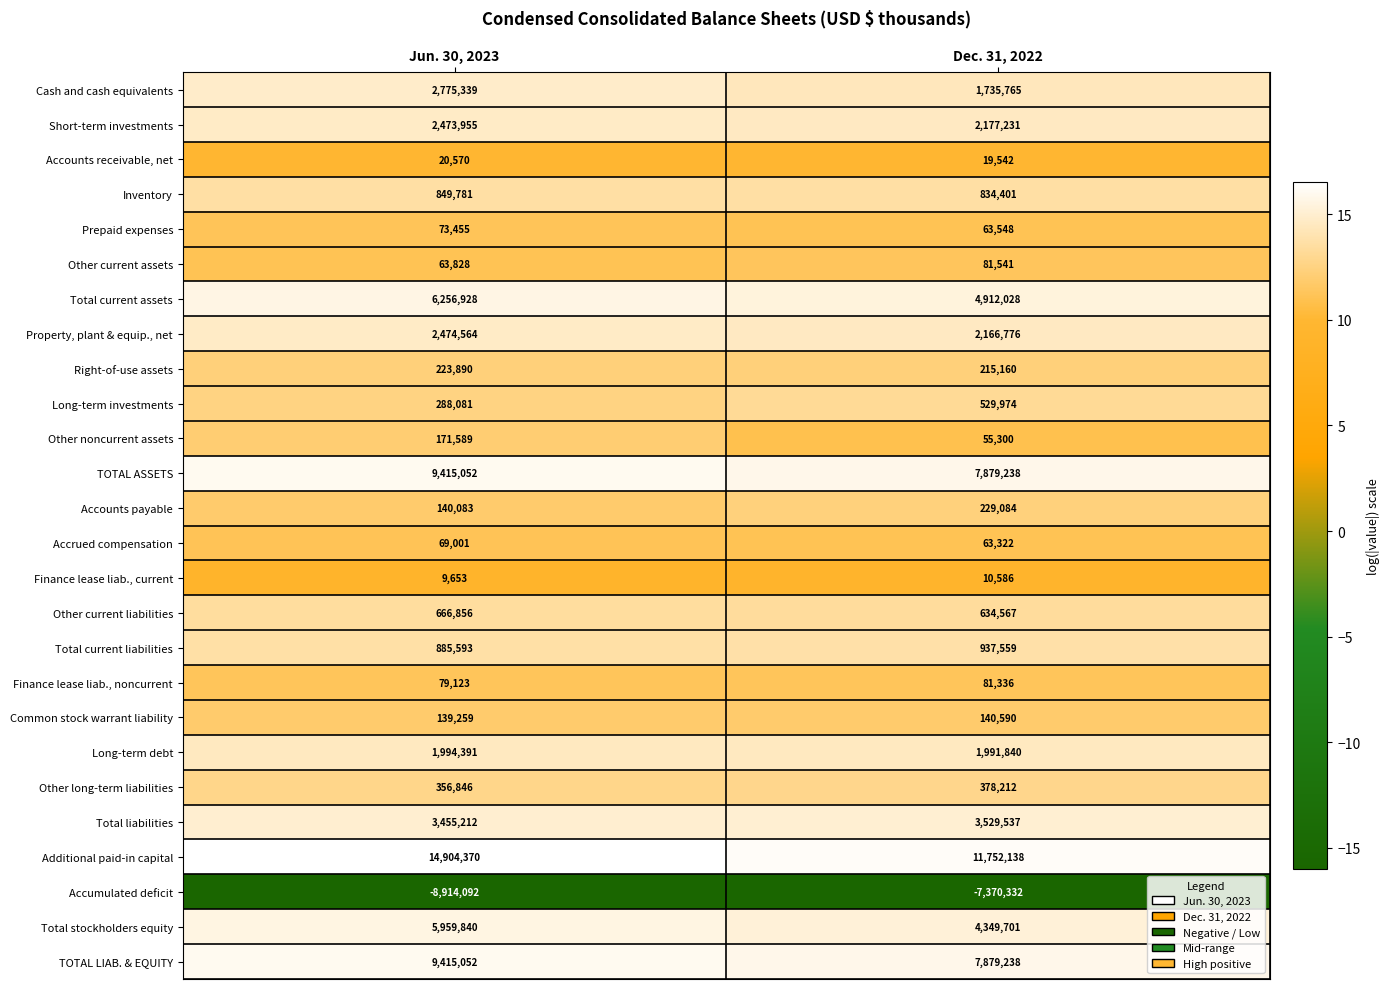

What is the approximate value of TOTAL LIAB. & EQUITY at Jun. 30, 2023, to the nearest 50?

9415050